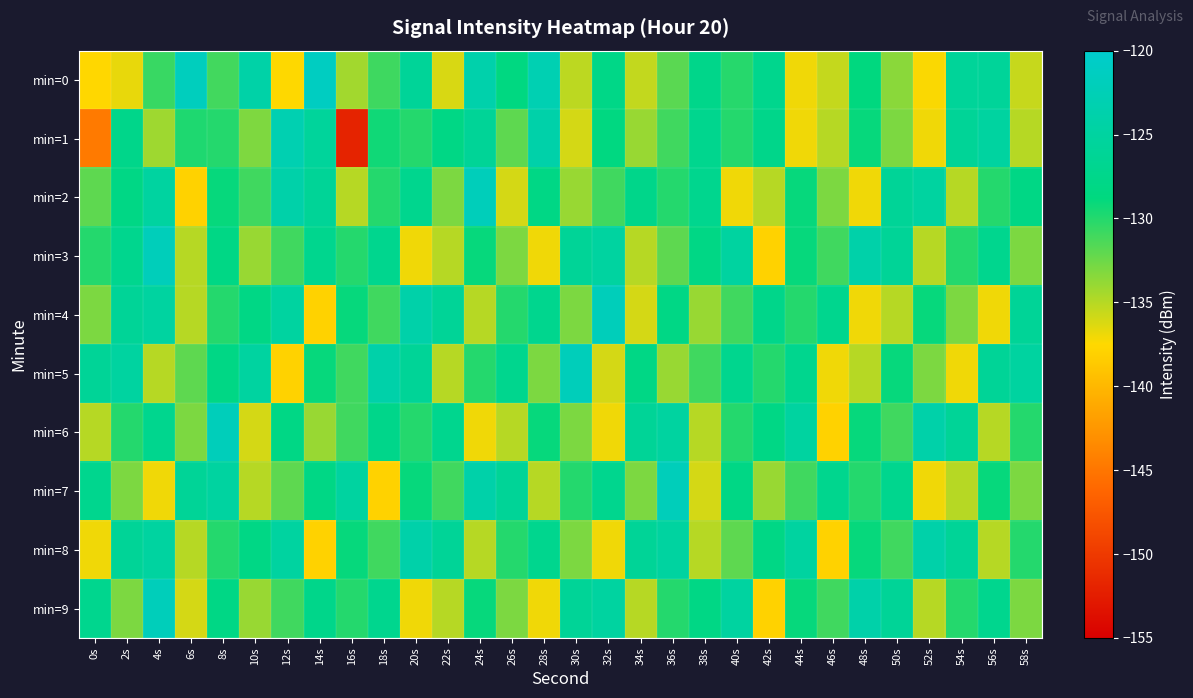

Which has a higher value, 48s or 30s?

48s